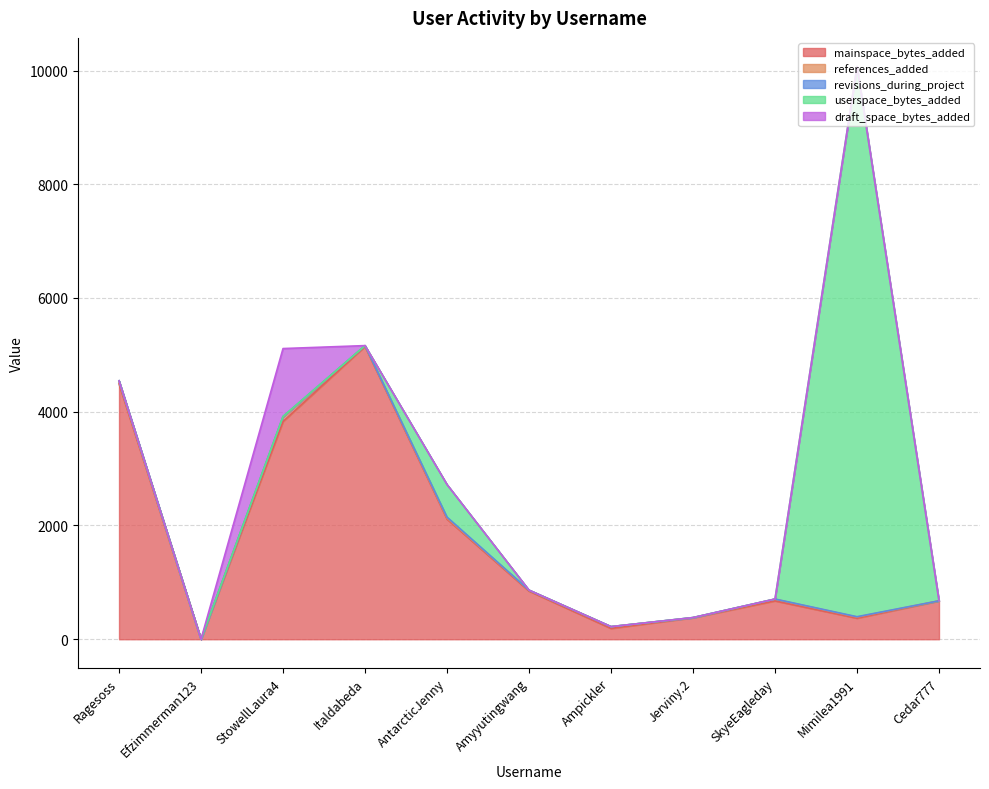

Reading right to left, list all the values displayed in this chart.

mainspace_bytes_added: 673	370	674	378	190	847	2113	5149	3828	0	4490
references_added: 2	20	30	0	31	14	16	12	78	0	37
revisions_during_project: 1	6	3	3	1	2	18	2	11	0	18
userspace_bytes_added: 0	9674	0	0	0	0	573	0	0	0	0
draft_space_bytes_added: 0	0	0	0	0	0	0	0	1194	0	0